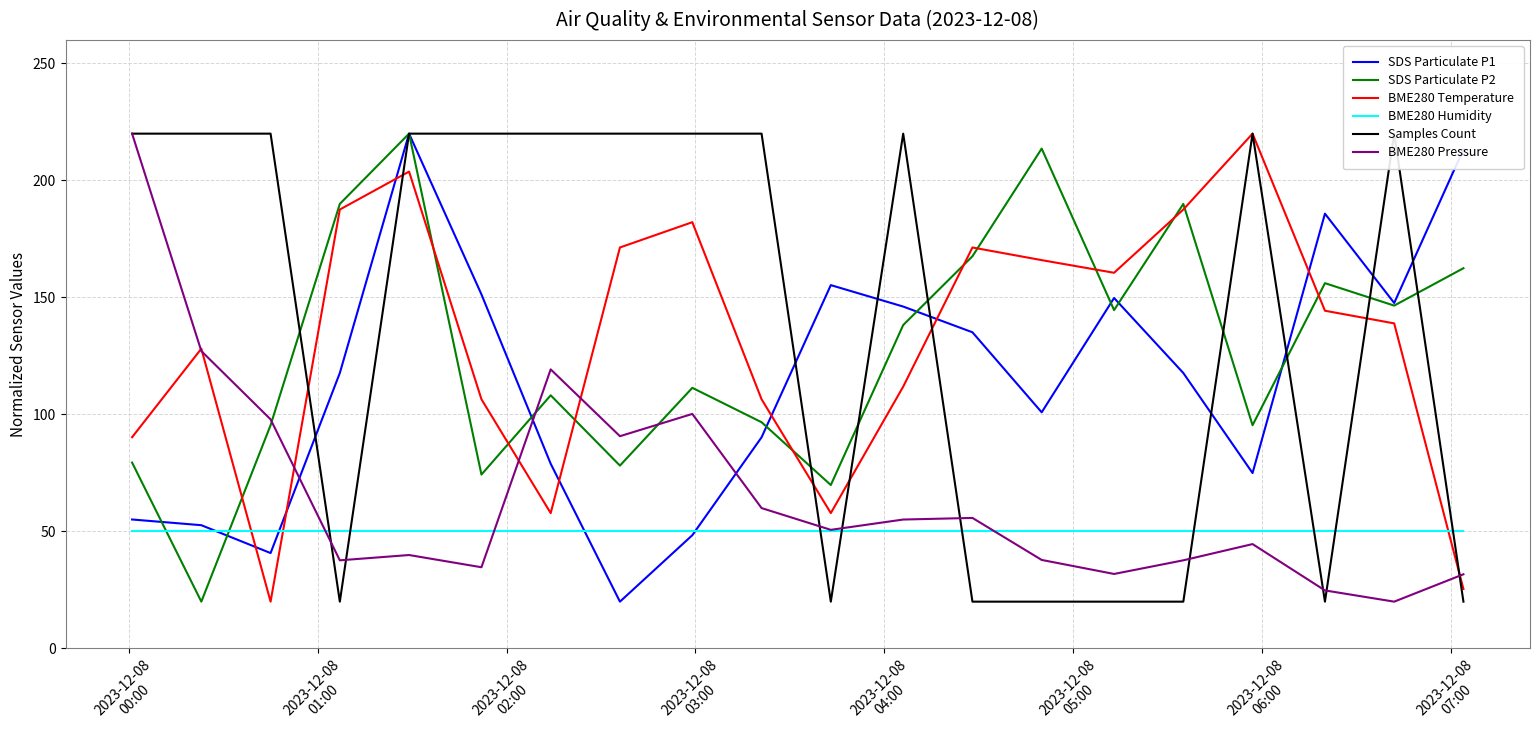

How many lines are shown in the chart?

6